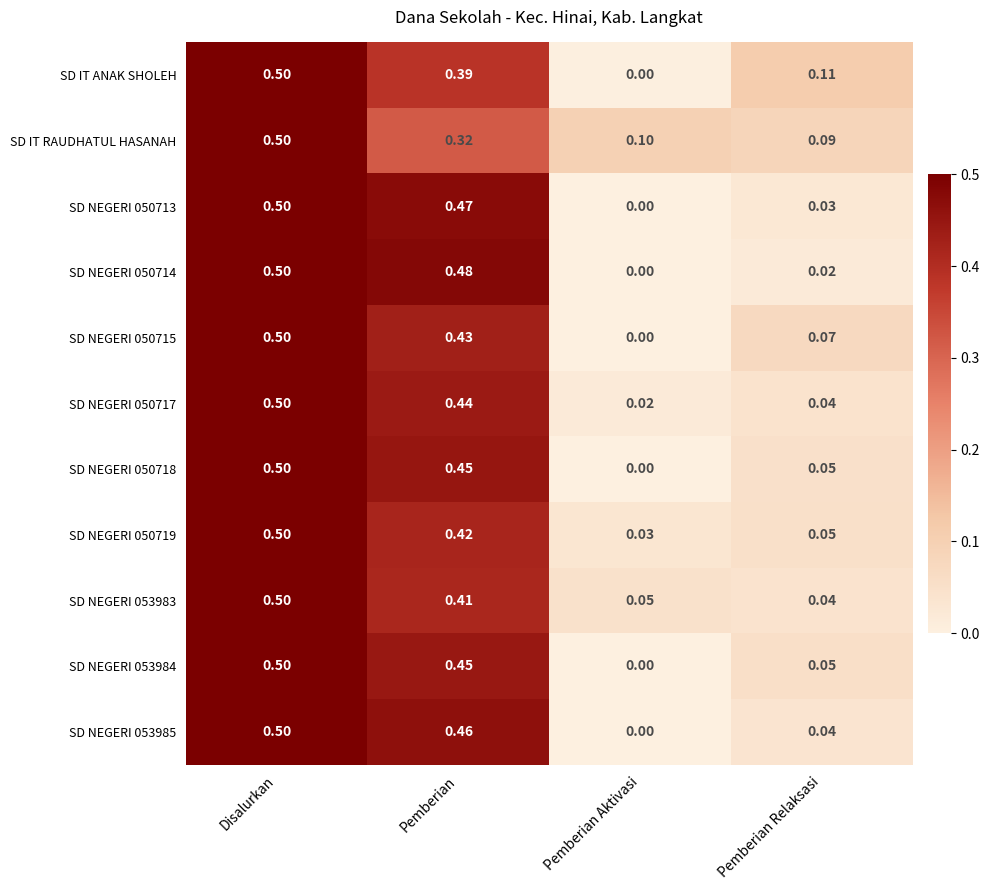

Which label corresponds to the largest value in the chart?

Disalurkan